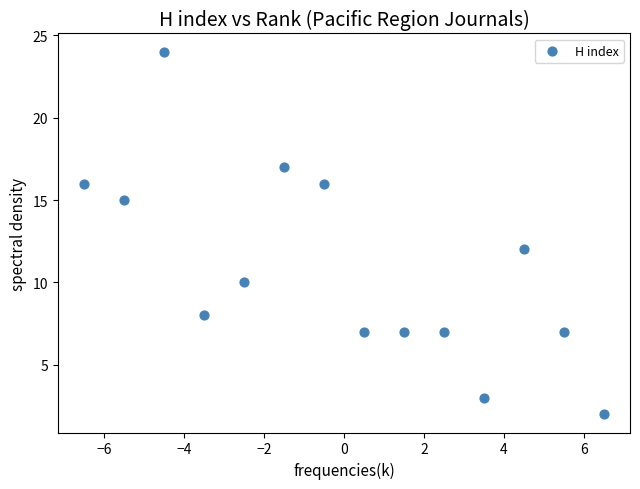

What is the range of Y values (max minus min)?

22